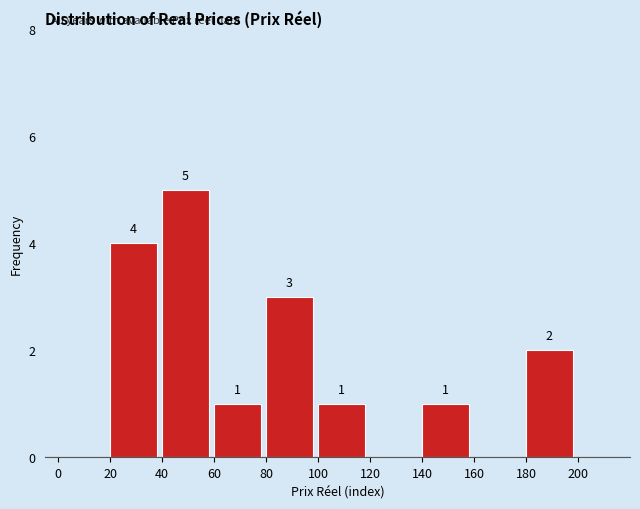

Over which range of the x-axis is the bar tallest?

40 to 60